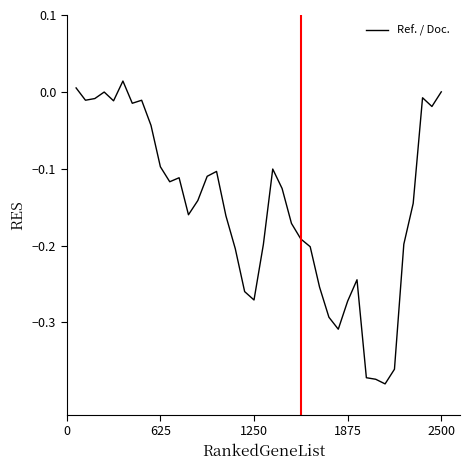

What is the difference between the maximum and minimum values?

0.4